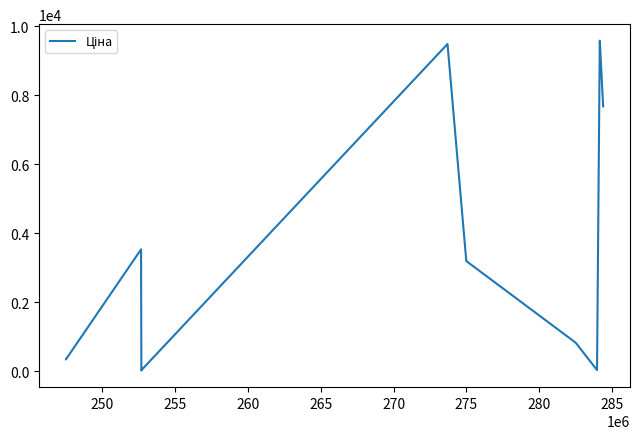

What is the smallest value displayed?

16.1